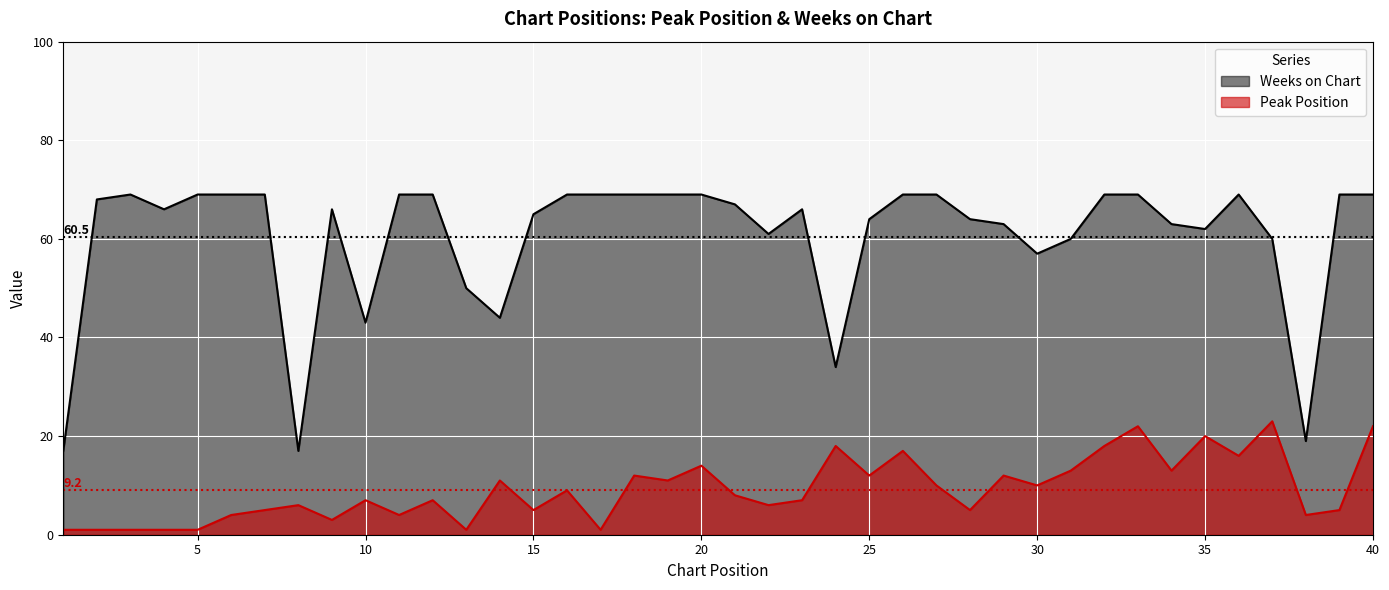

What is the total value across all series at 25?

76